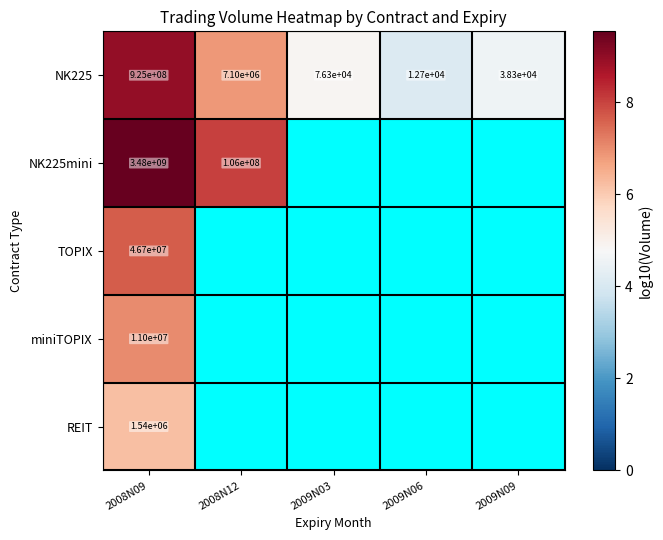

Is the value of NK225mini at 2008N09 greater than the value of TOPIX at 2008N09?

Yes